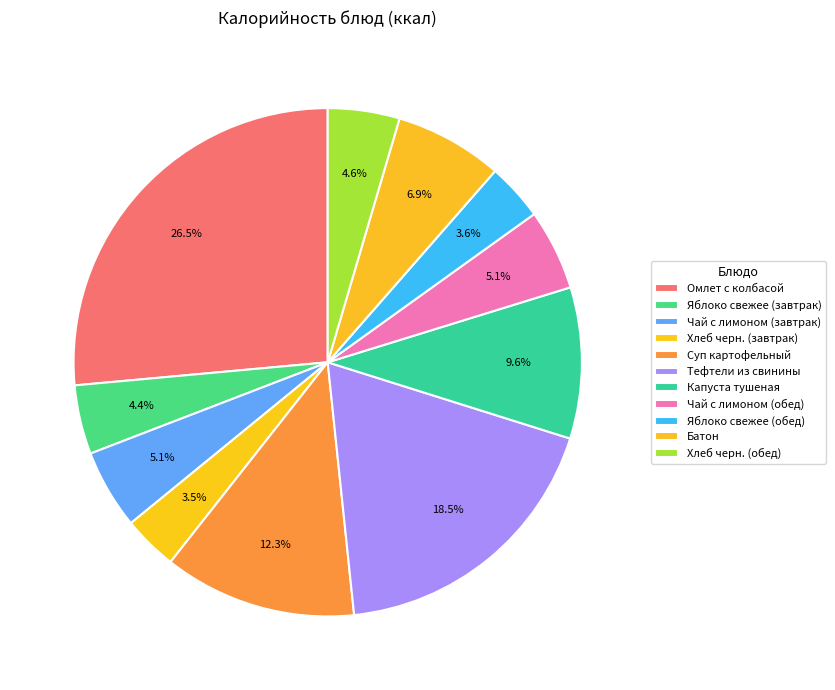

To the nearest percent, what portion does Чай с лимоном (завтрак) represent?

5%